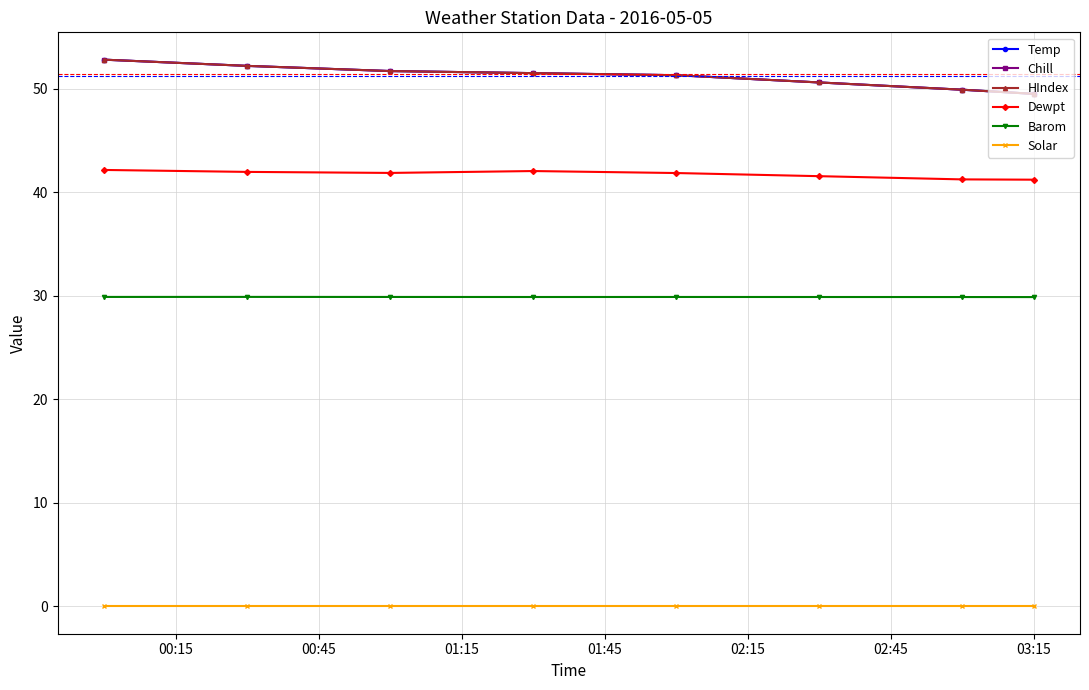

How many interior local valleys does the Dewpt series have?

1